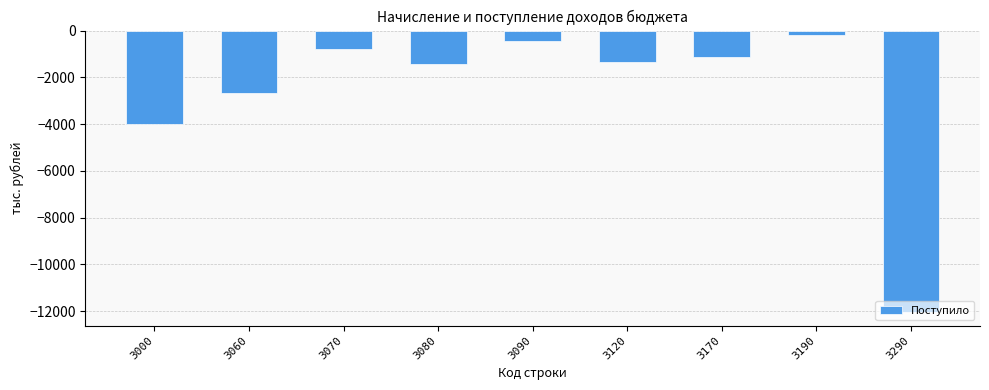

At which label does the data first exceed -1339?

3070